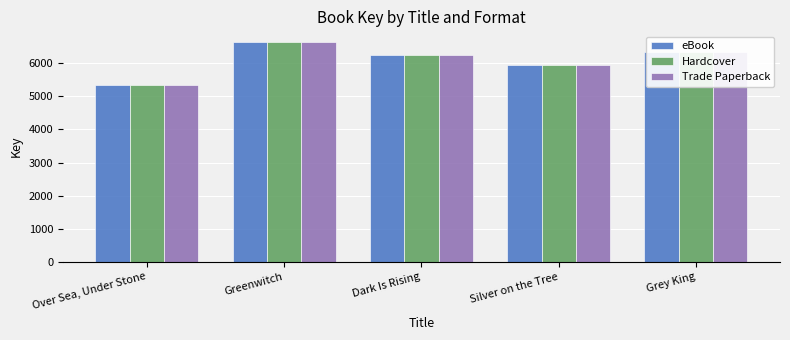

Is the value of Trade Paperback at Dark Is Rising greater than the value of eBook at Greenwitch?

No